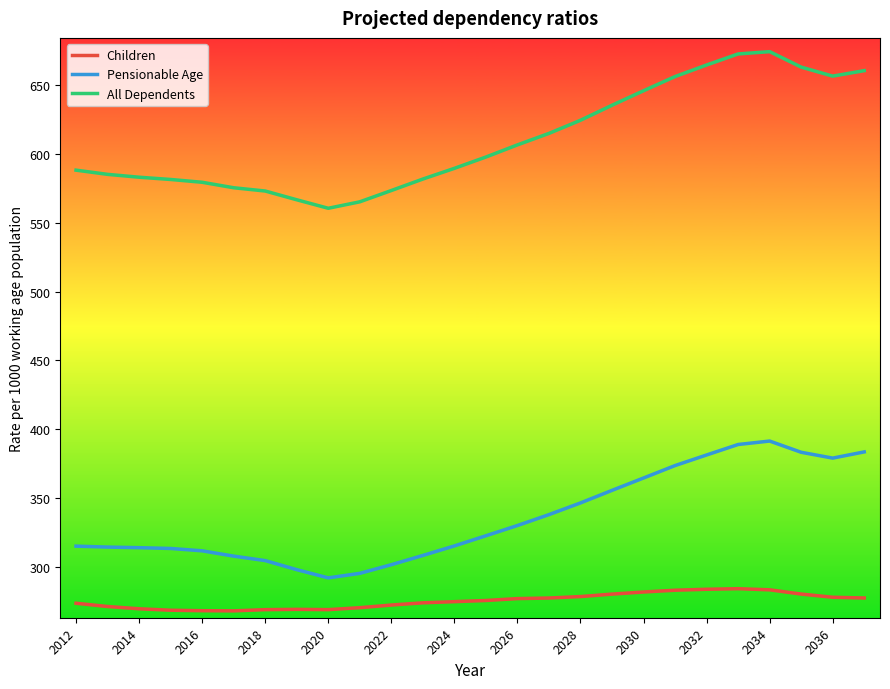

What is the difference between the maximum and minimum values in the Pensionable Age series?

99.5